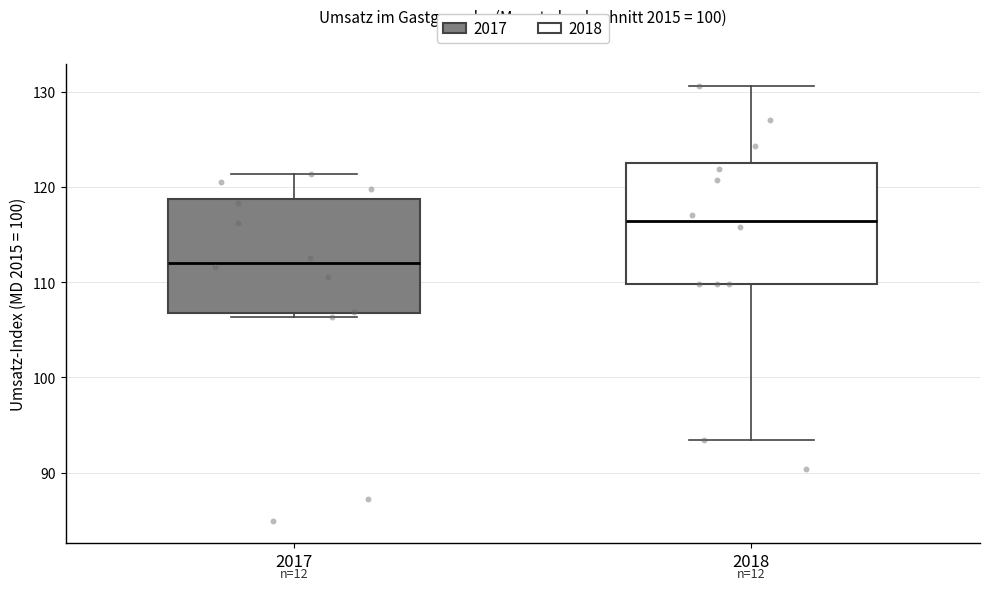

Where does the upper whisker of the box at x = 2018 end on the y-axis? The values are not printed on the chart, so give them approximately, as read against the axis.

131